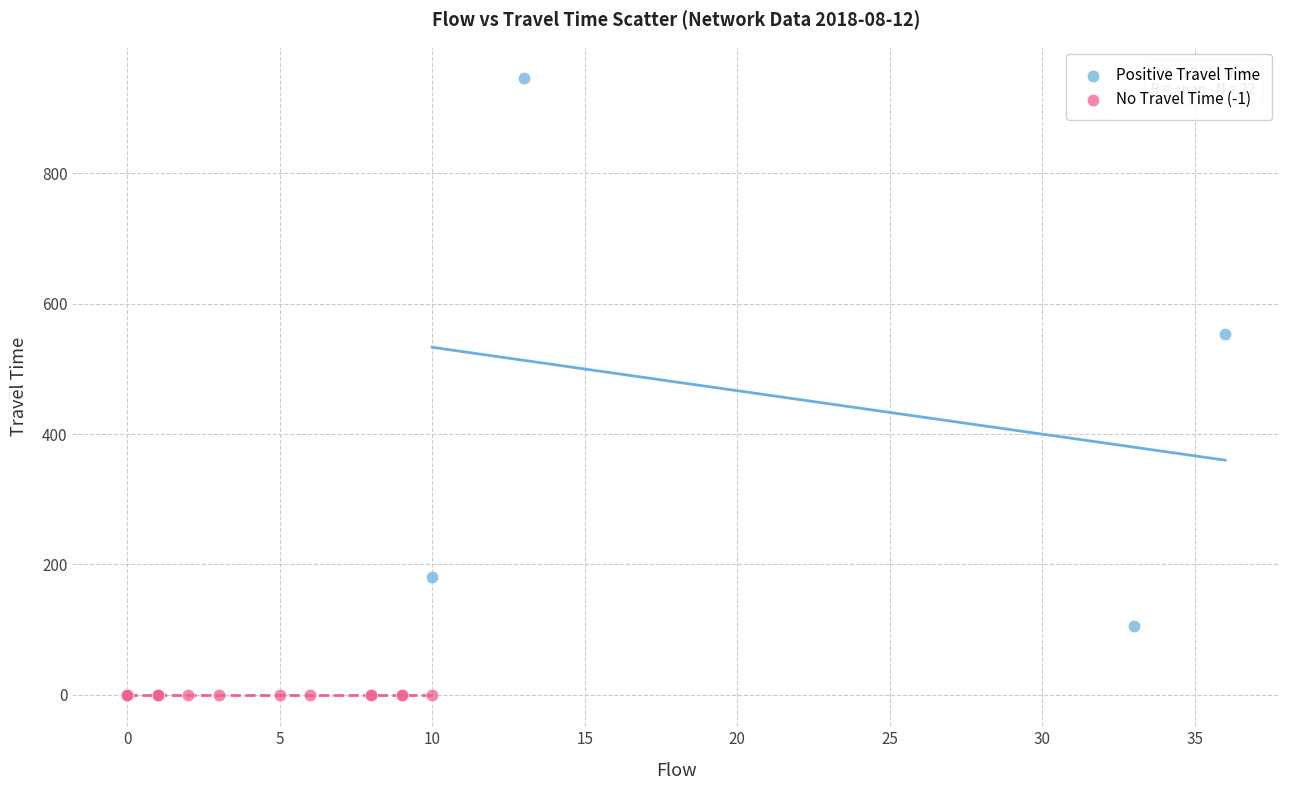

Which series reaches the maximum Y coordinate?

Positive Travel Time